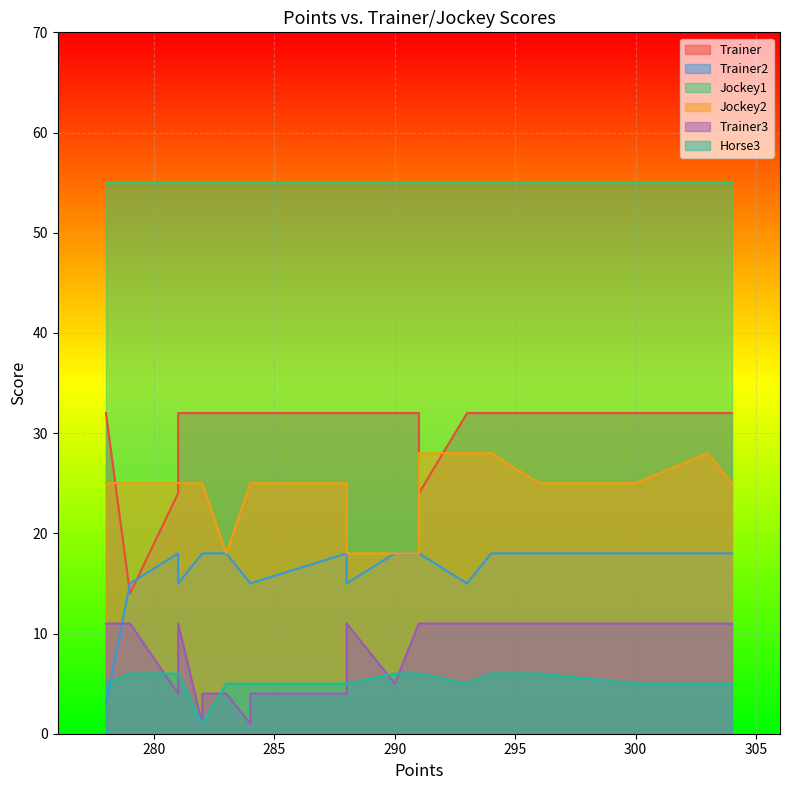

What is the sum of all Trainer values?

606